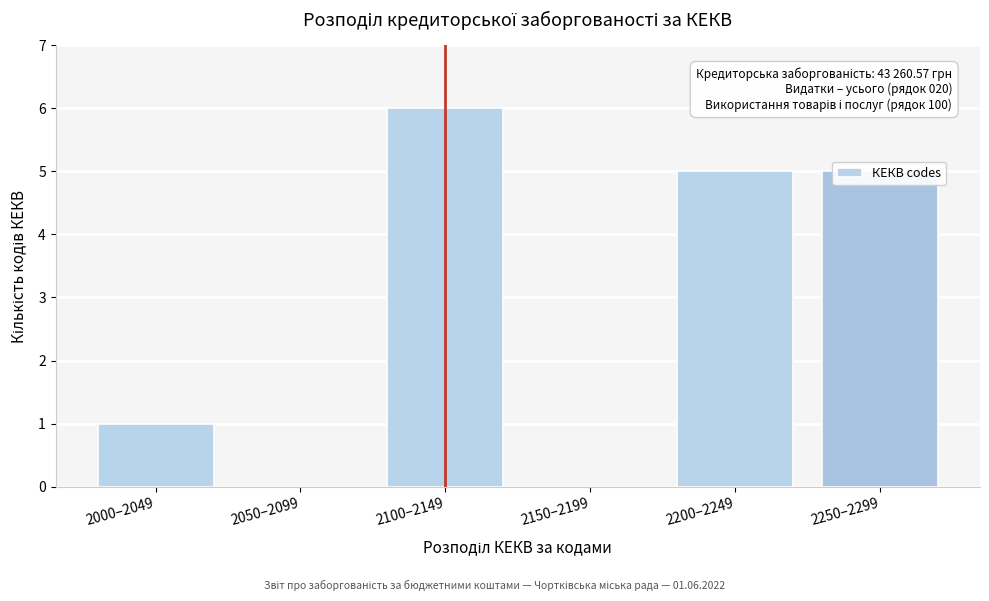

What is the sum of all values?

17